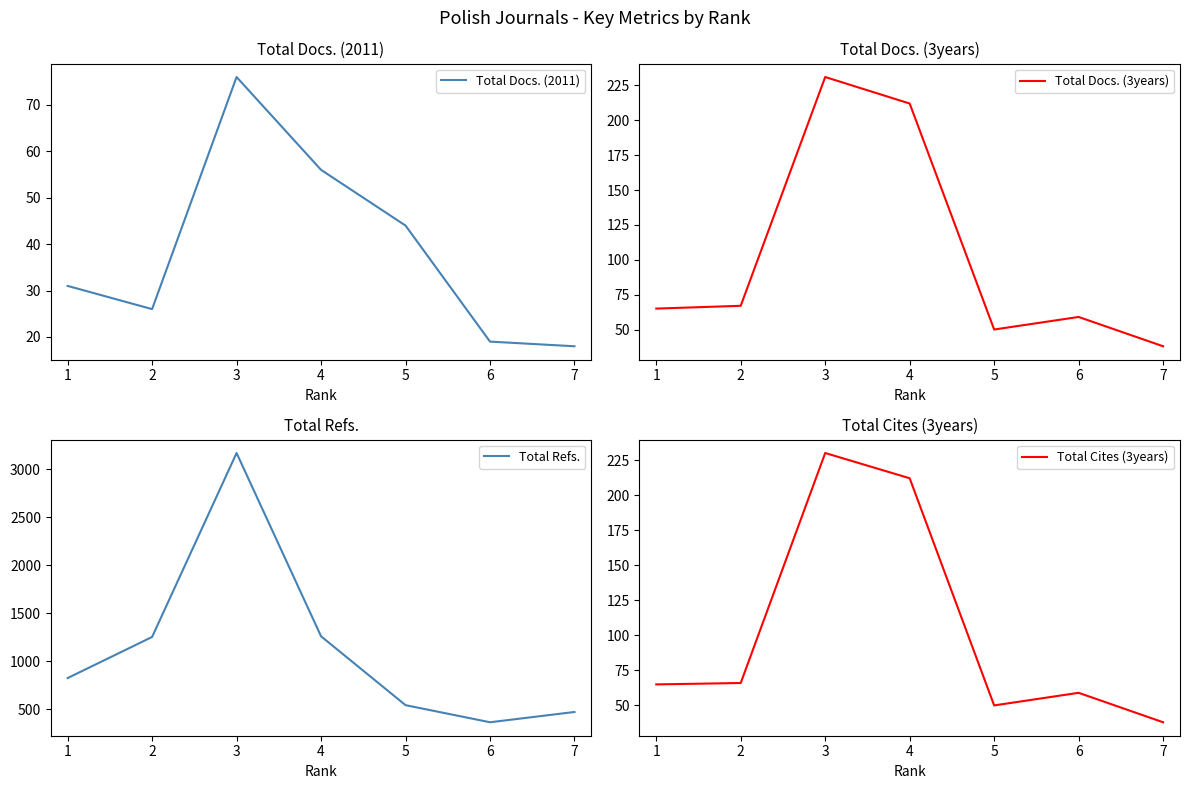

True or false: Total Cites (3years) has a value of 29 at 5.

False